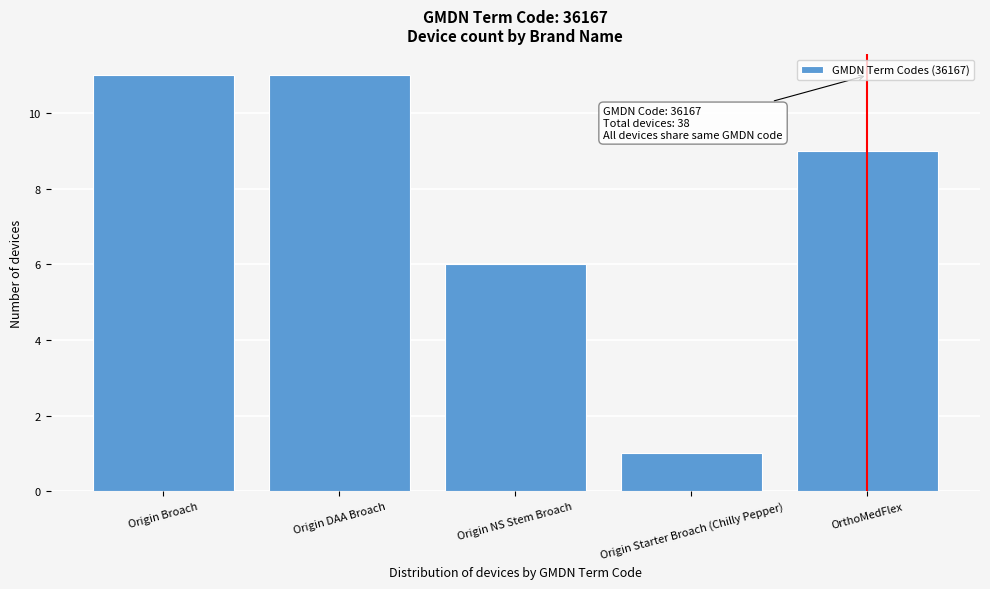

Reading left to right, extract all data points from this chart.

11	11	6	1	9